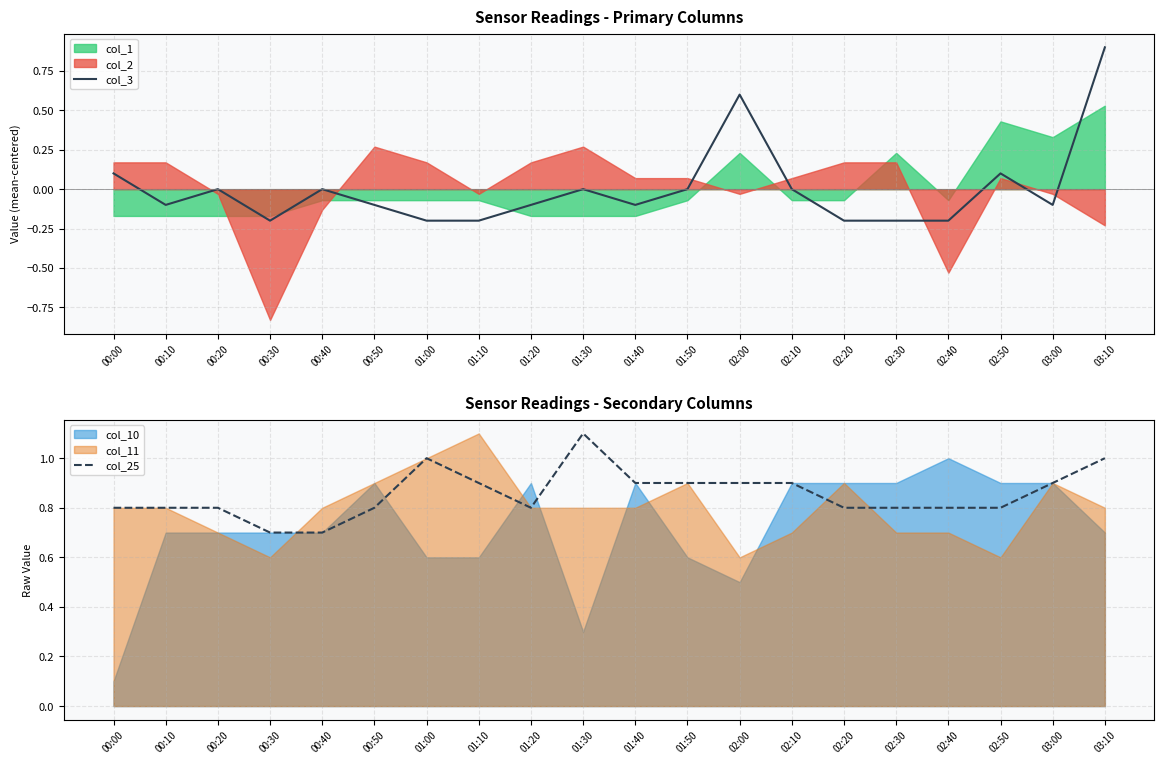

Is it true that col_25 equals 0.9 at 03:00?

True